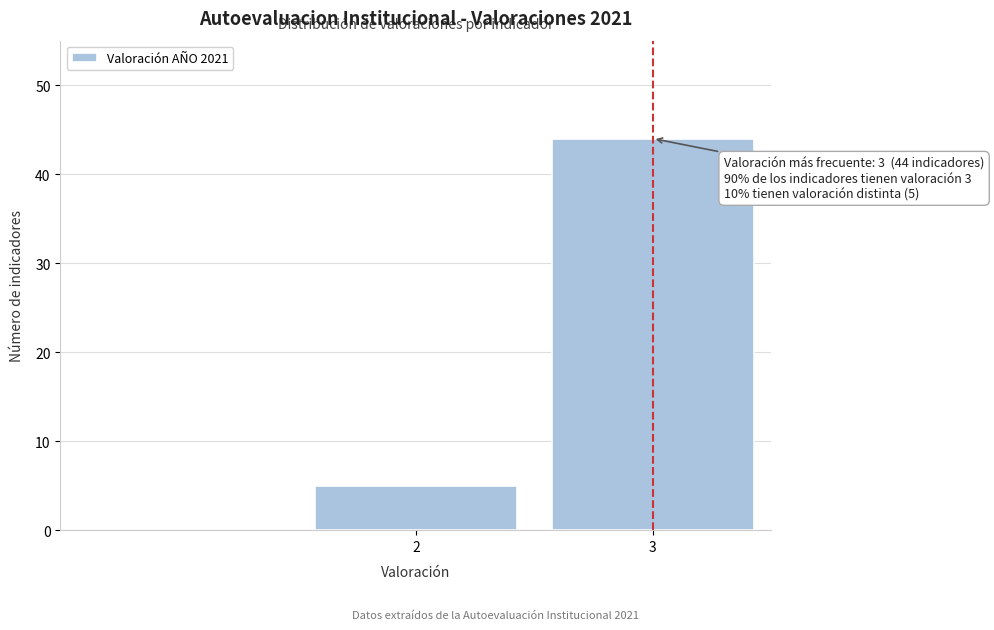

Reading left to right, list all the values displayed in this chart.

5	44